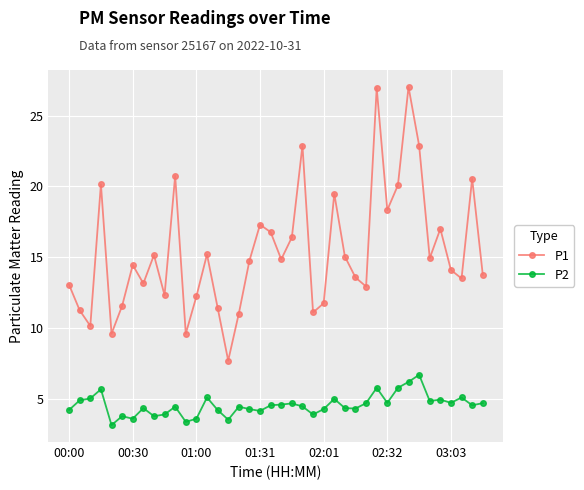

Count the number of data series in this chart.

2